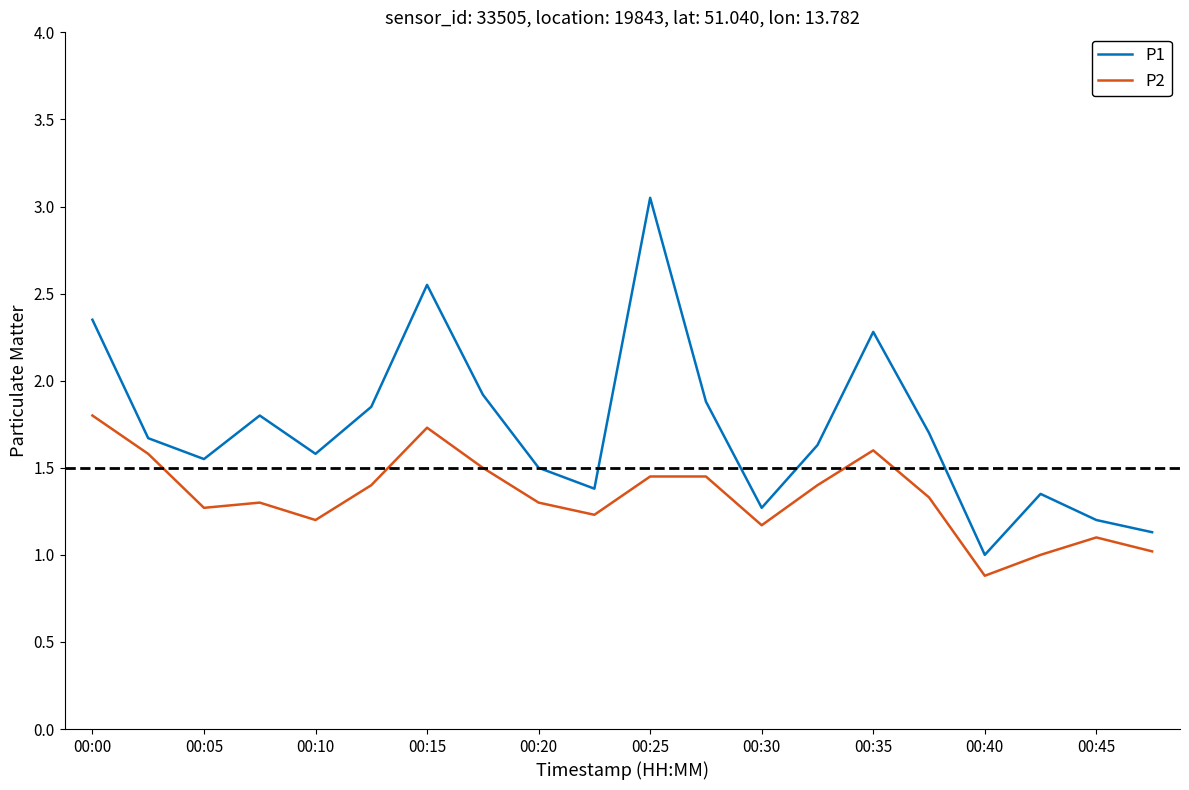

Which series has the largest total across all categories?

P1